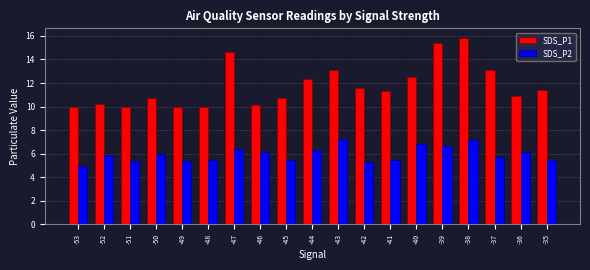

What is the spread (max minus min) of values at -41?

5.8